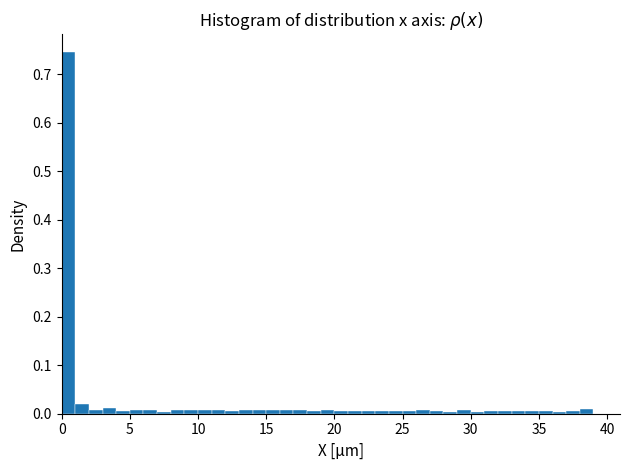

Around what value on the x-axis is the tallest bar? Give the approximate position of its centre, as read against the axis.

0.5